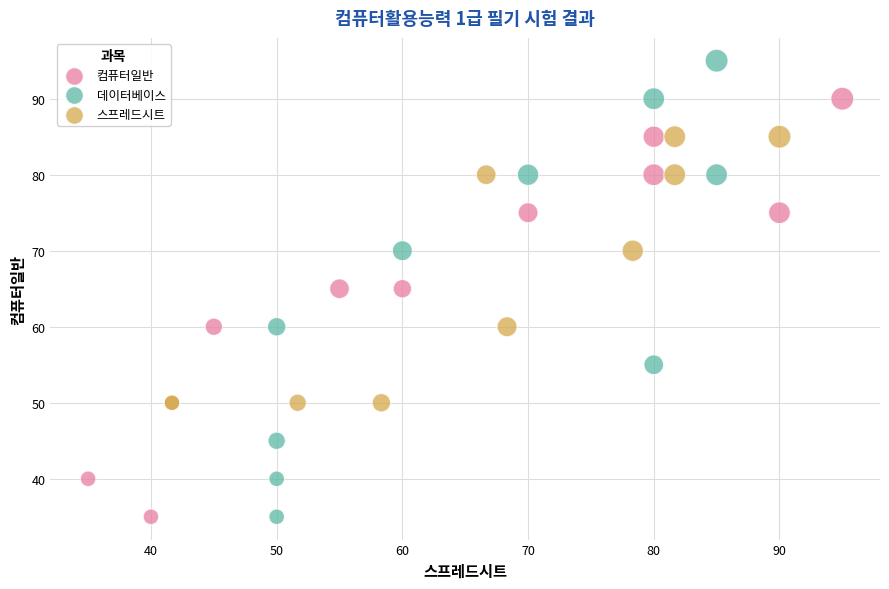

Which series has the largest Y range (max minus min)?

데이터베이스